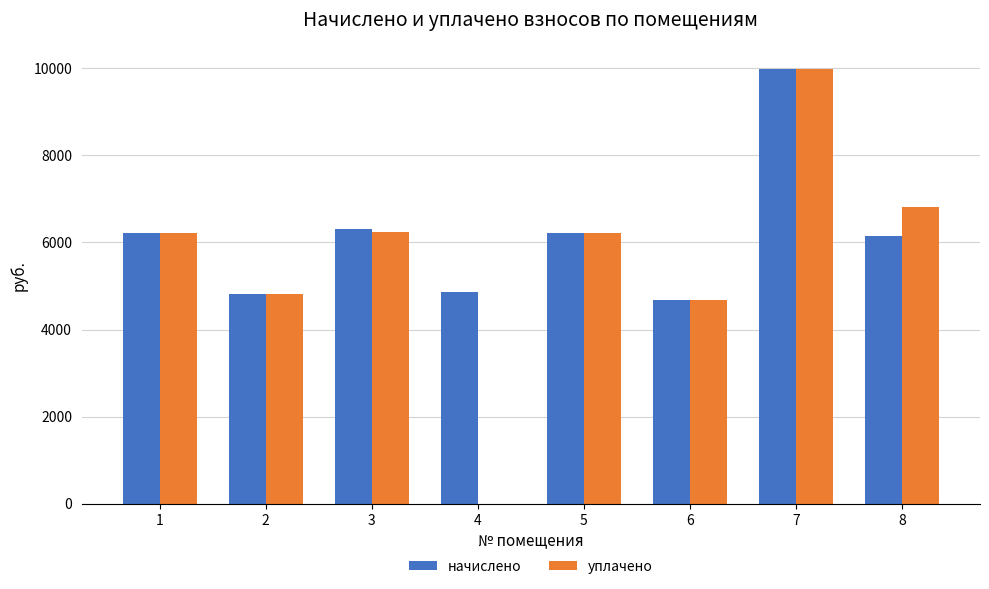

What is the total value across all series at 8?

12957.3